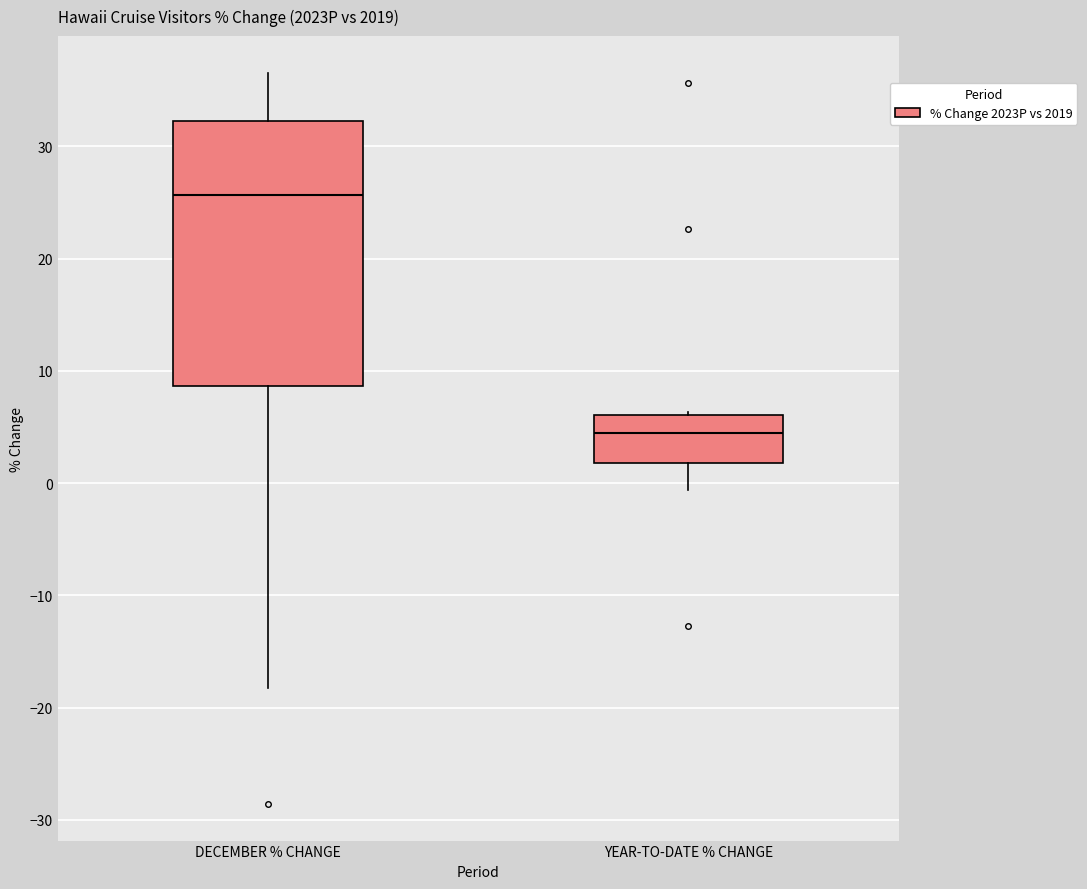

Comparing the boxes themselves (not the whiskers), which one is the tallest?

DECEMBER % CHANGE